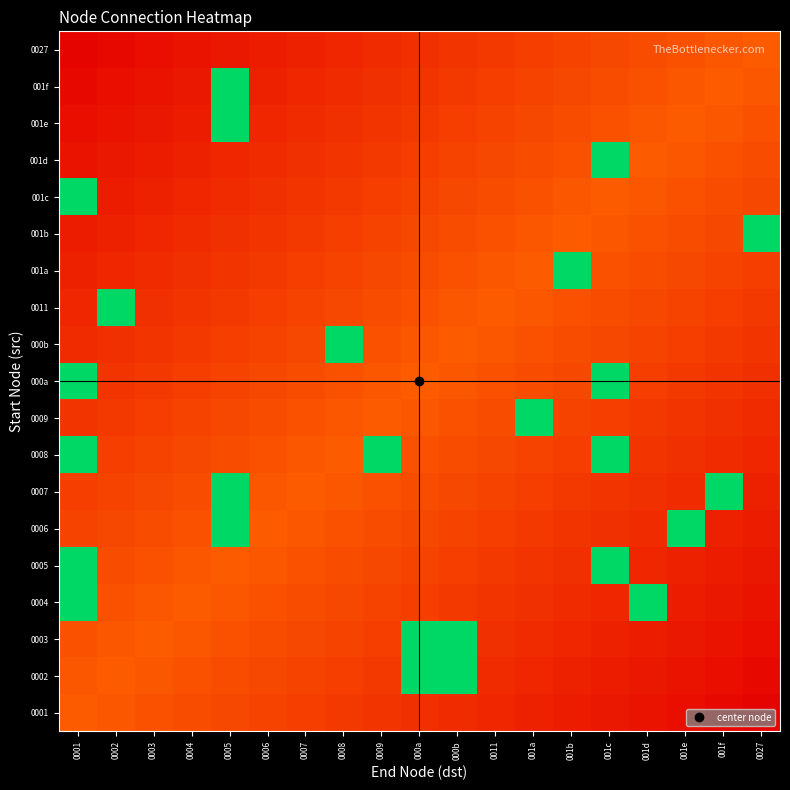

At 0003, list the series in order from smallest to largest.

0027, 001f, 001e, 001d, 001c, 001b, 001a, 0011, 000b, 000a, 0009, 0008, 0007, 0006, 0001, 0005, 0002, 0004, 0003